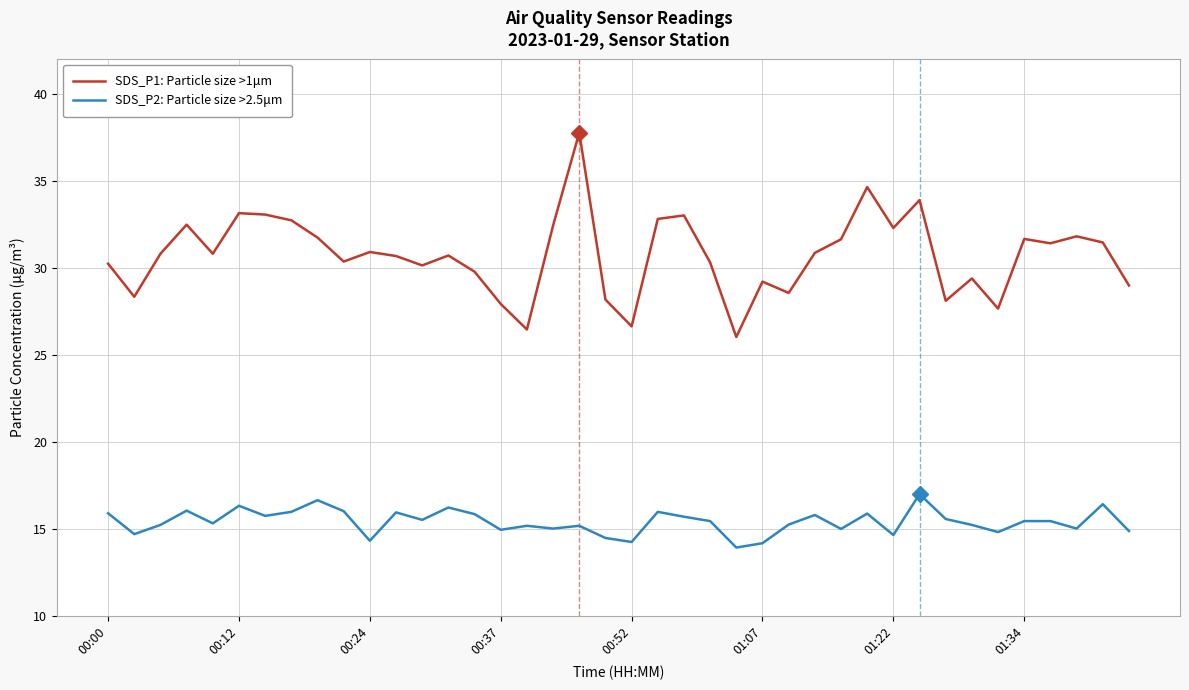

Which series has the largest range (max minus min)?

SDS_P1: Particle size >1μm